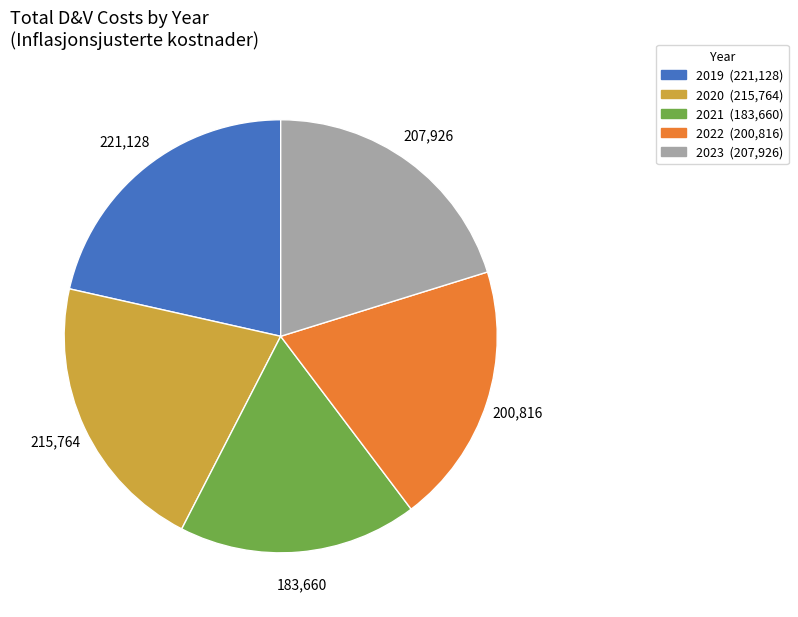

Does any single category account for the majority?

No